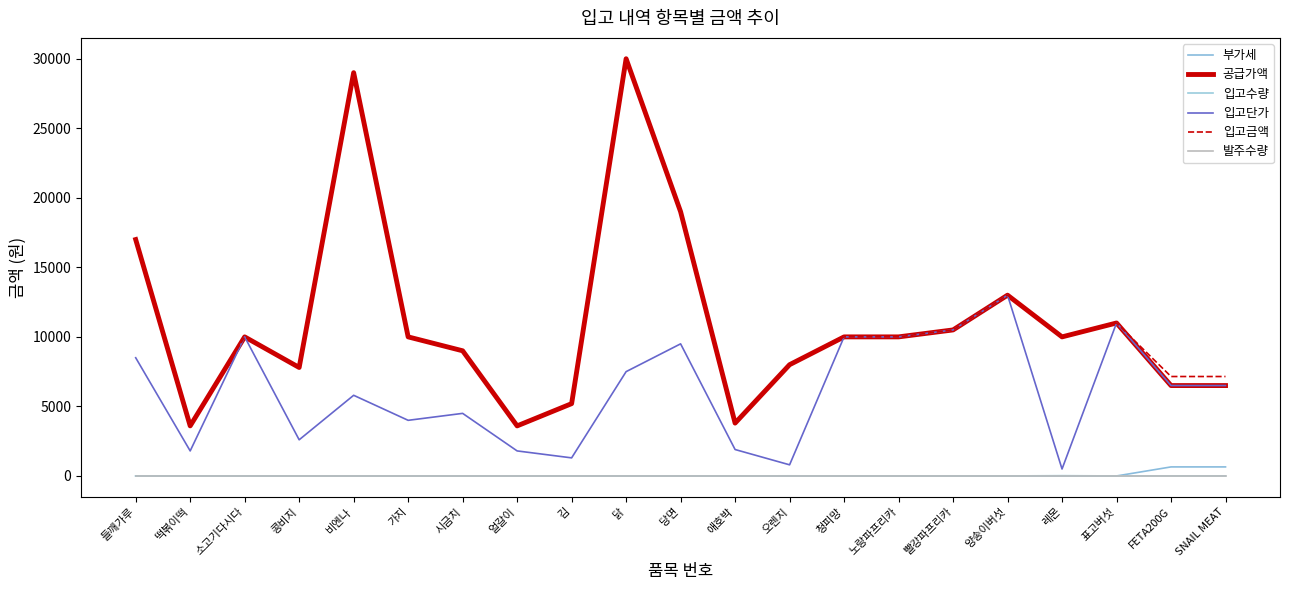

What are all the series names shown in the legend?

부가세, 공급가액, 입고수량, 입고단가, 입고금액, 발주수량